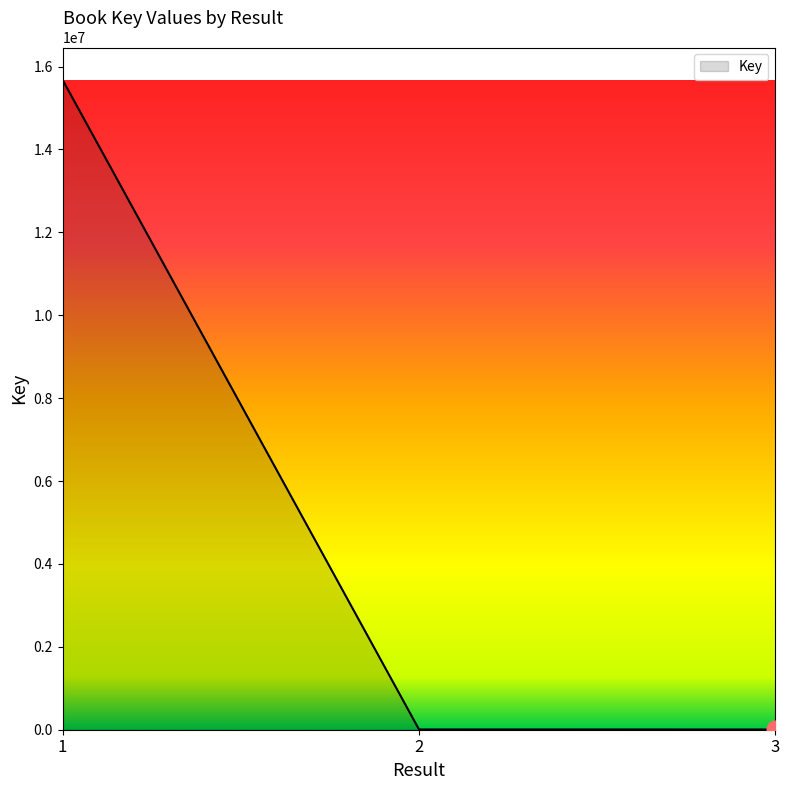

True or false: the data shows 5666 at 3.

True